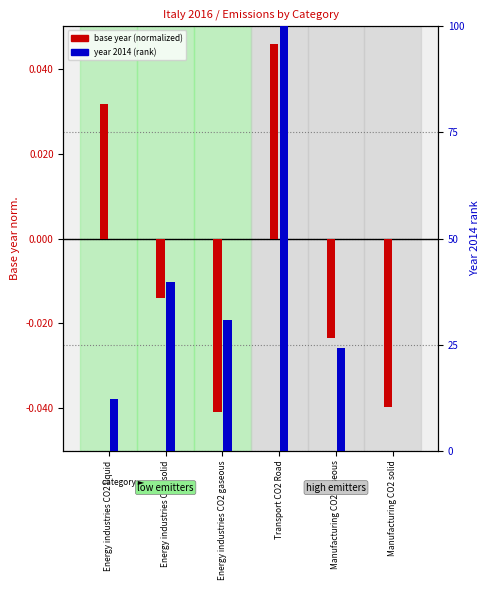

At how many categories does at least one series exceed 30?

3